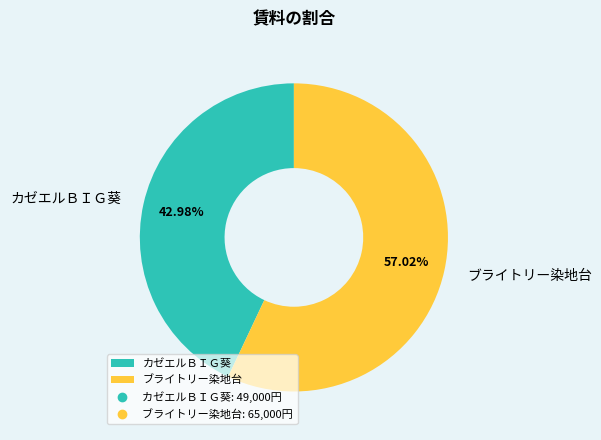

To the nearest percent, what is the difference between the ブライトリー染地台 and カゼエルＢＩＧ葵 slice percentages?

14%